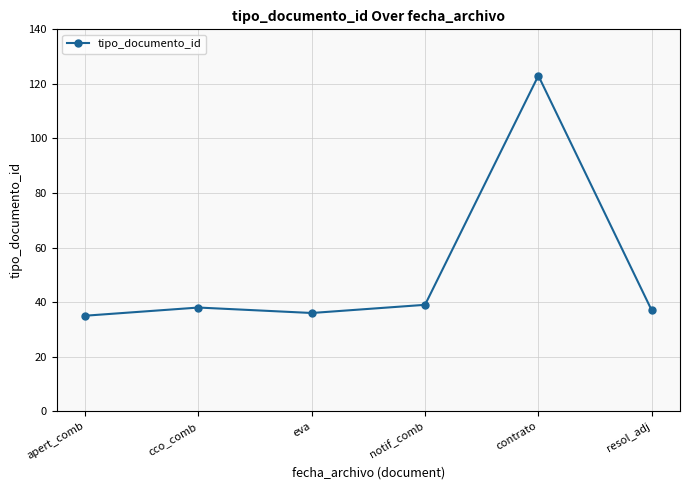

The value at resol_adj is 64. True or false?

False